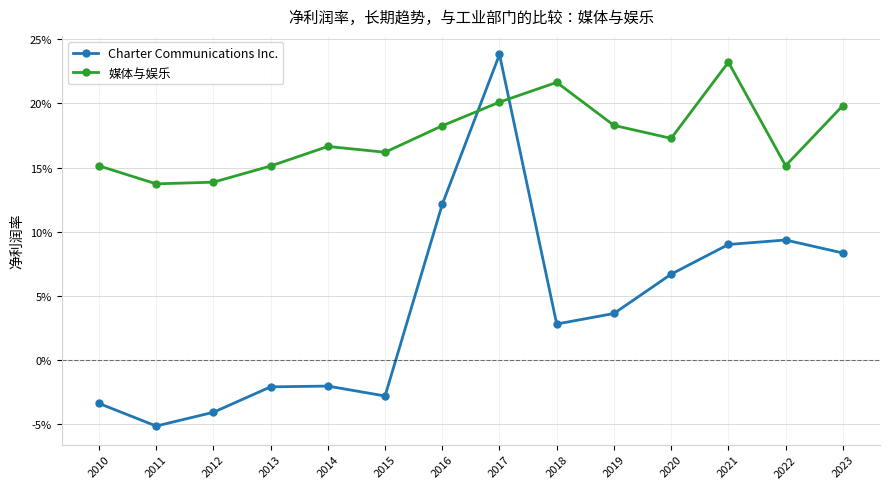

Reading left to right, list all the values displayed in this chart.

Charter Communications Inc.: 2010=-0.0	2011=-0.1	2012=-0.0	2013=-0.0	2014=-0.0	2015=-0.0	2016=0.1	2017=0.2	2018=0.0	2019=0.0	2020=0.1	2021=0.1	2022=0.1	2023=0.1
媒体与娱乐: 2010=0.2	2011=0.1	2012=0.1	2013=0.2	2014=0.2	2015=0.2	2016=0.2	2017=0.2	2018=0.2	2019=0.2	2020=0.2	2021=0.2	2022=0.2	2023=0.2